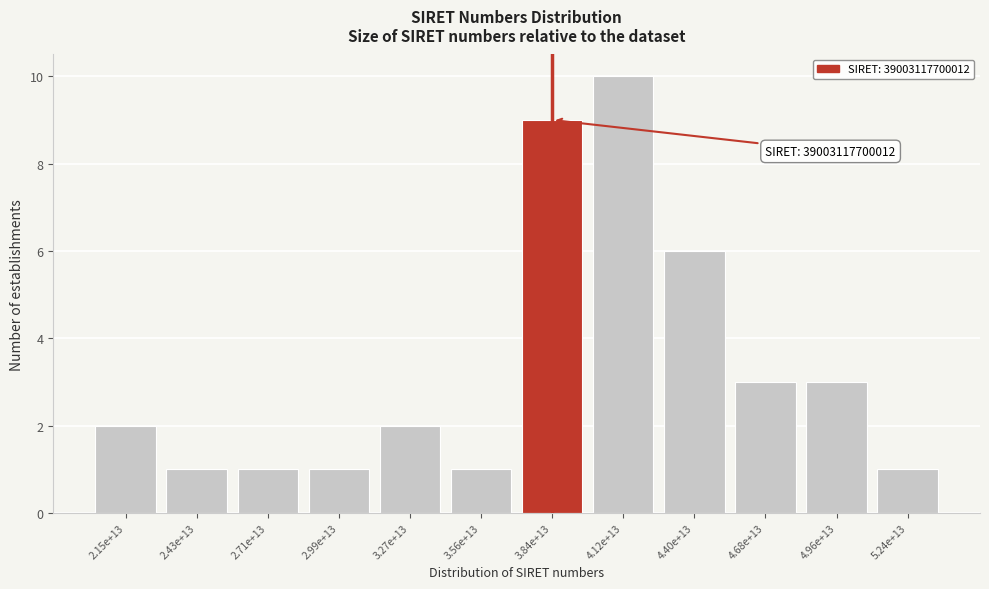

Reading left to right, transcribe all the data shown in this chart.

2.15e+13=2	2.43e+13=1	2.71e+13=1	2.99e+13=1	3.27e+13=2	3.56e+13=1	3.84e+13=9	4.12e+13=10	4.40e+13=6	4.68e+13=3	4.96e+13=3	5.24e+13=1